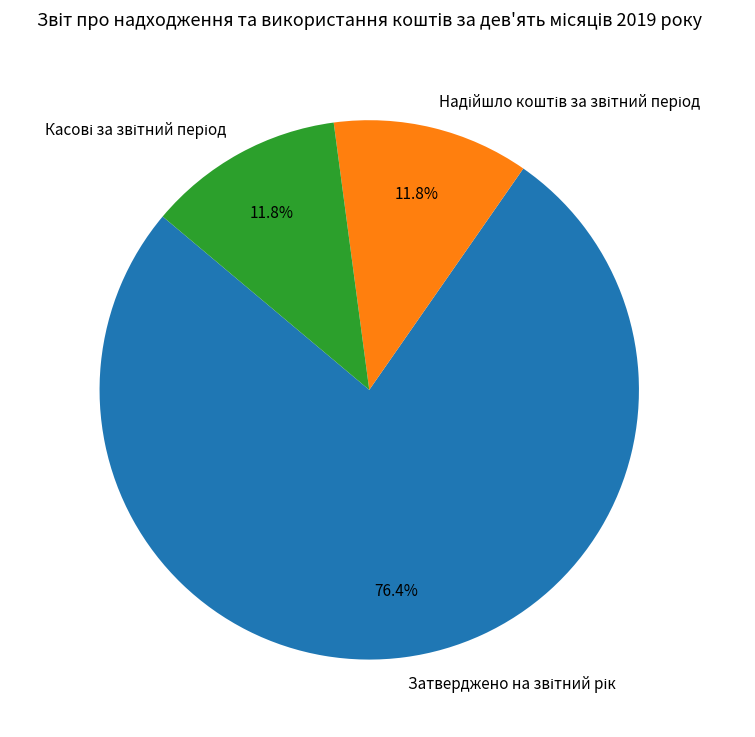

Does any single category account for the majority?

Yes